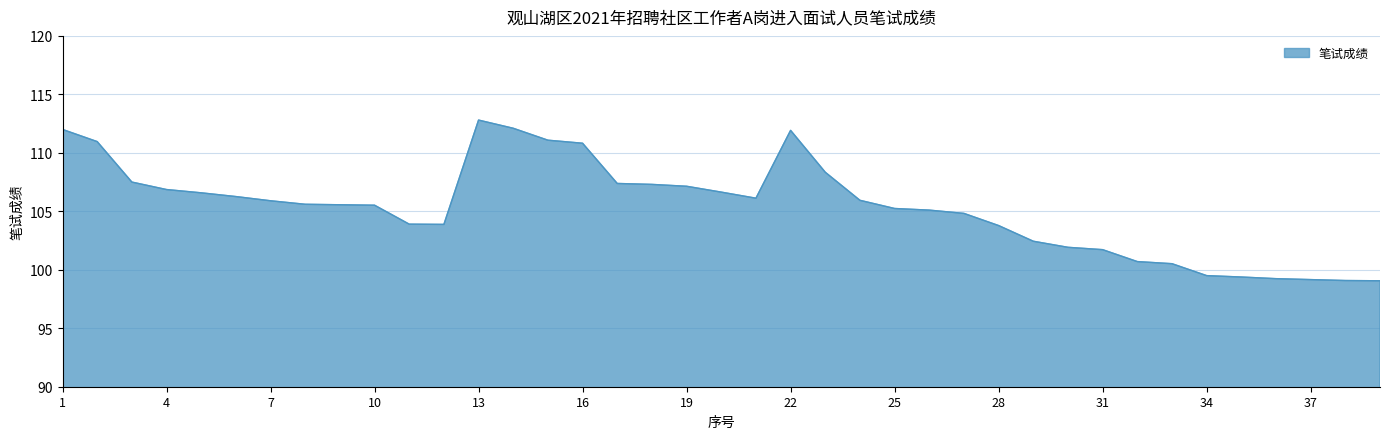

How many lines are shown in the chart?

1